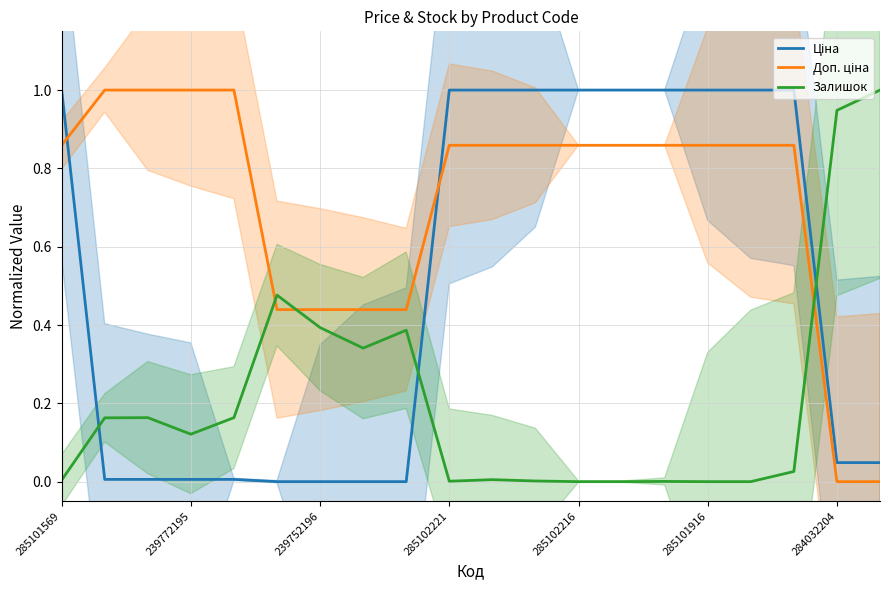

Which category has the highest value across all series?

285101569